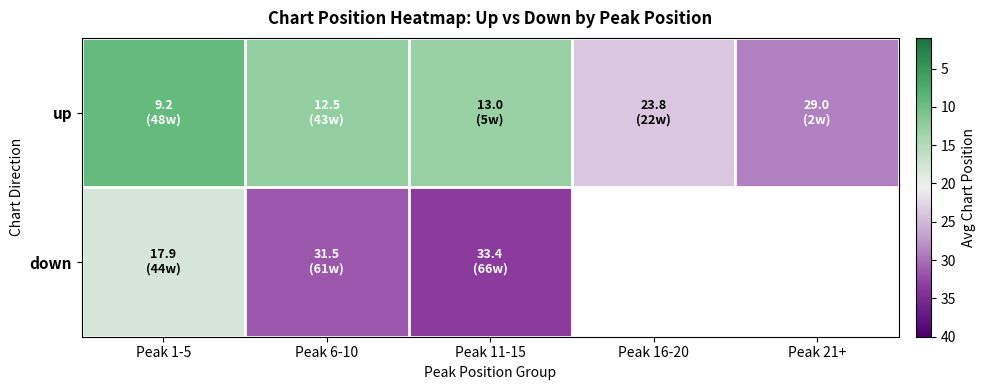

List the series in order of their peak value, lowest first.

up, down